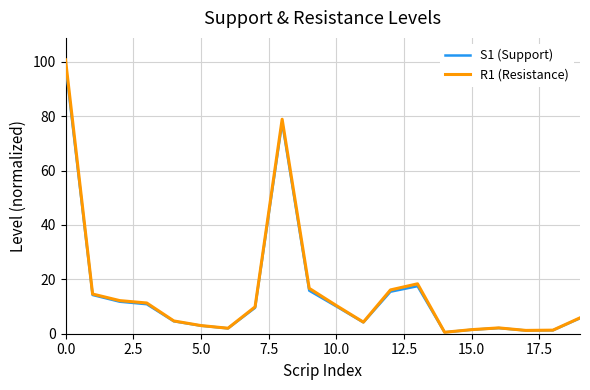

How many lines are shown in the chart?

2